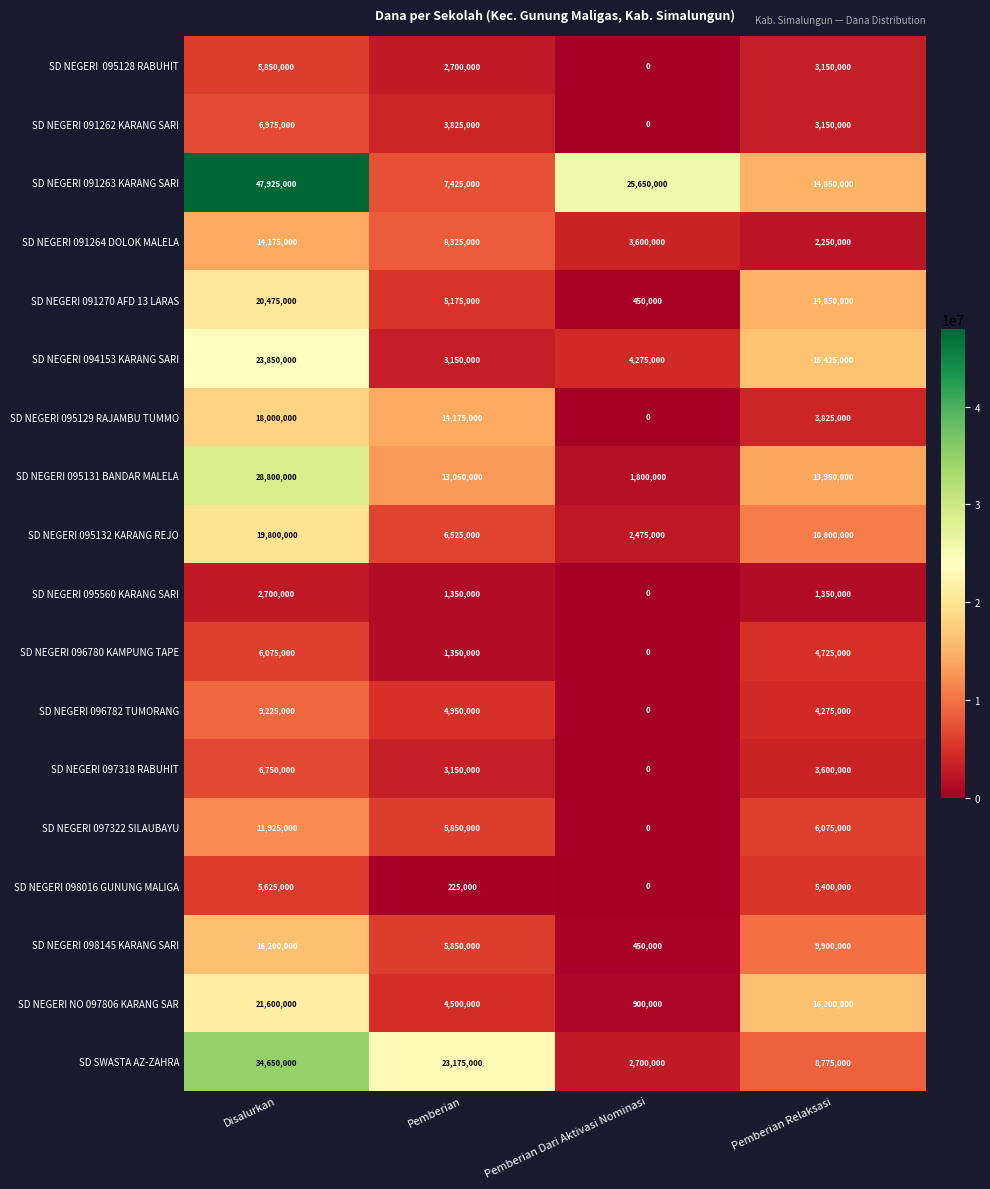

What is the difference between the SD NEGERI 091264 DOLOK MALELA values at Pemberian Dari Aktivasi Nominasi and Pemberian Relaksasi?

1350000